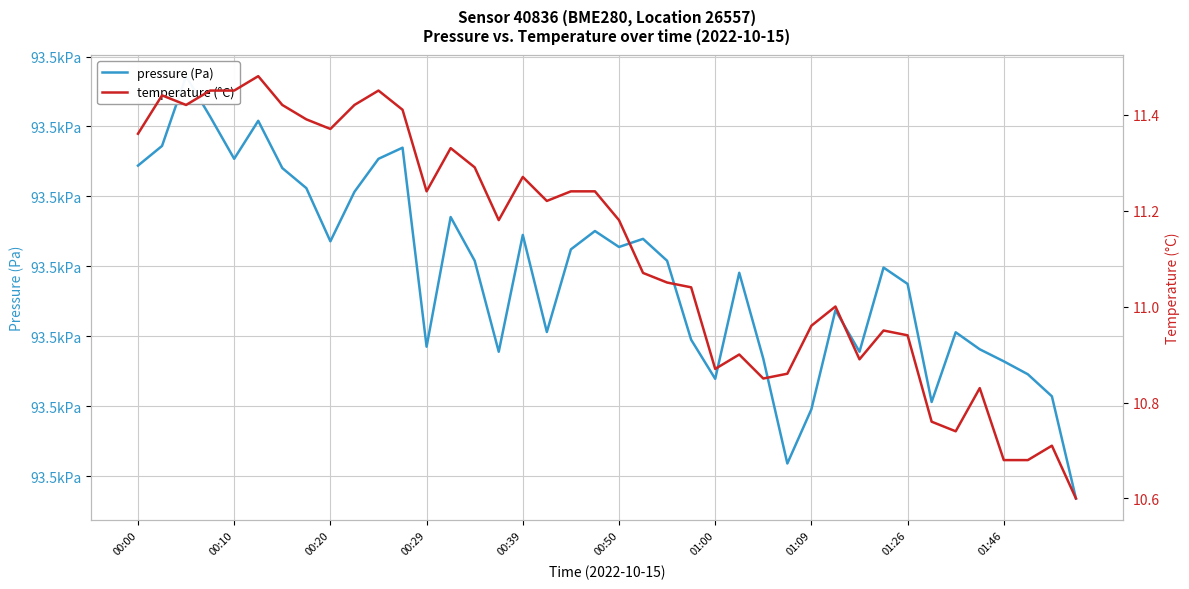

True or false: pressure (Pa) has a value of 160872.3 at 01:00.

False